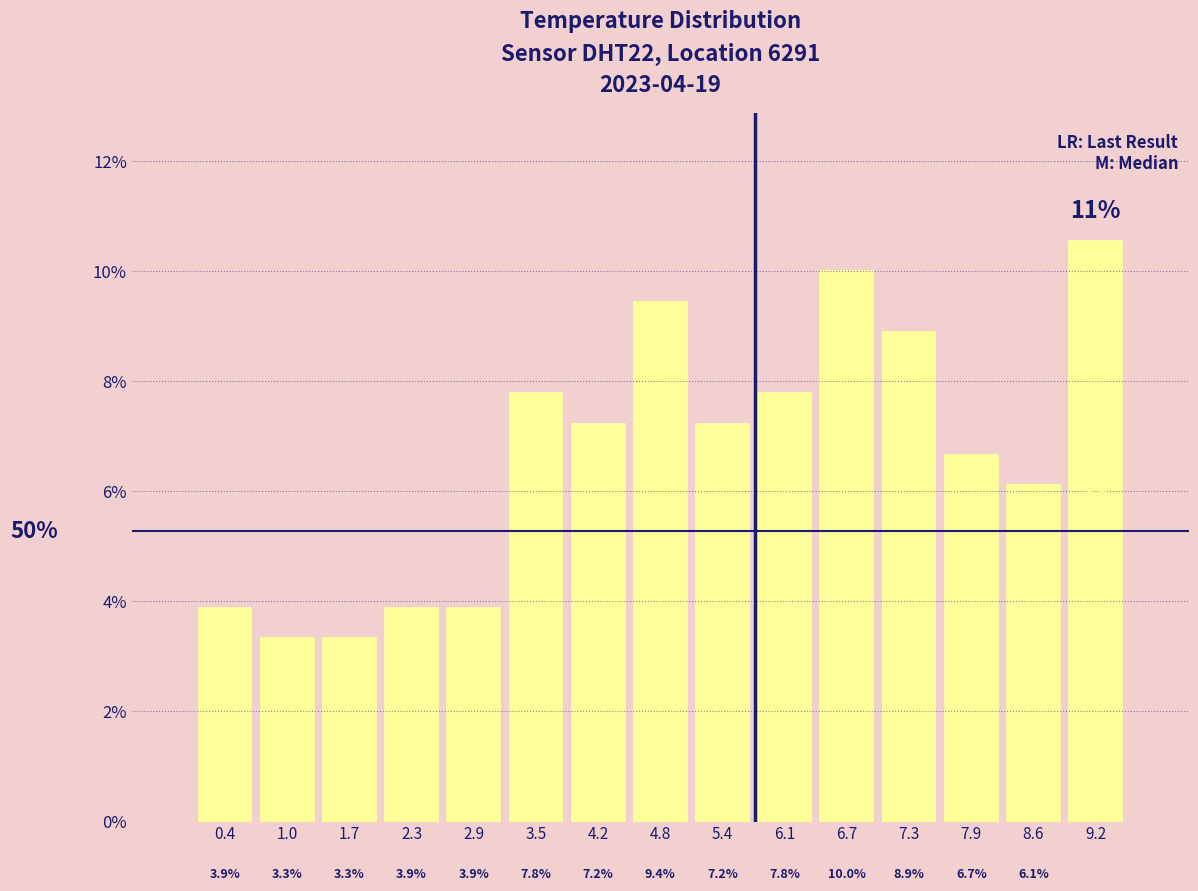

Which range on the x-axis has the tallest bar?

8.9 to 9.5